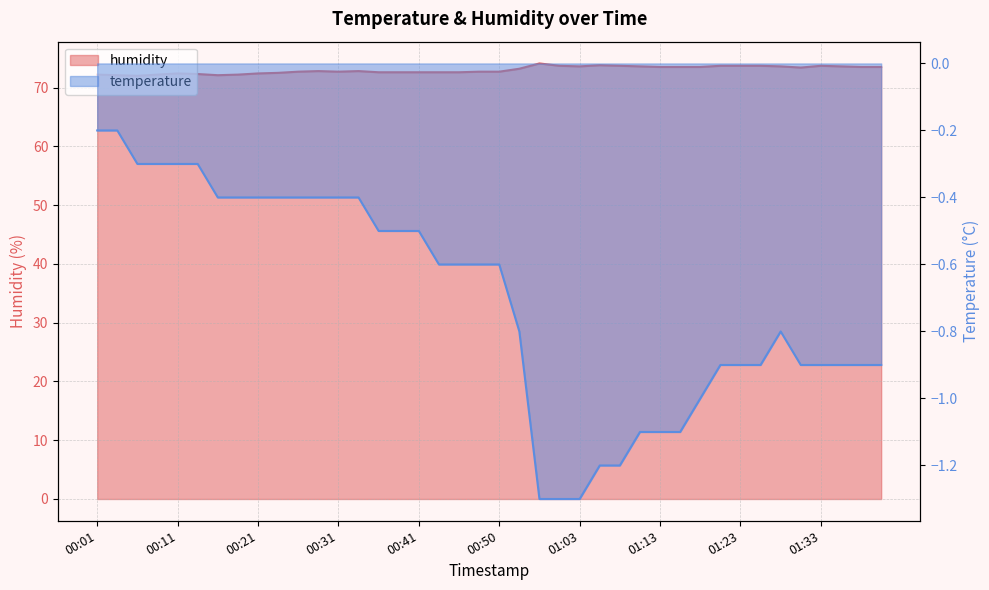

True or false: humidity has a value of 30.2 at 00:36.

False